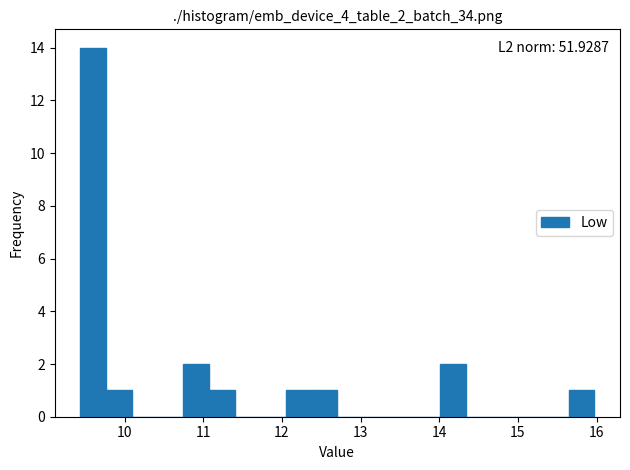

Read against the x-axis, roughly where is the centre of the tallest bar?

9.6